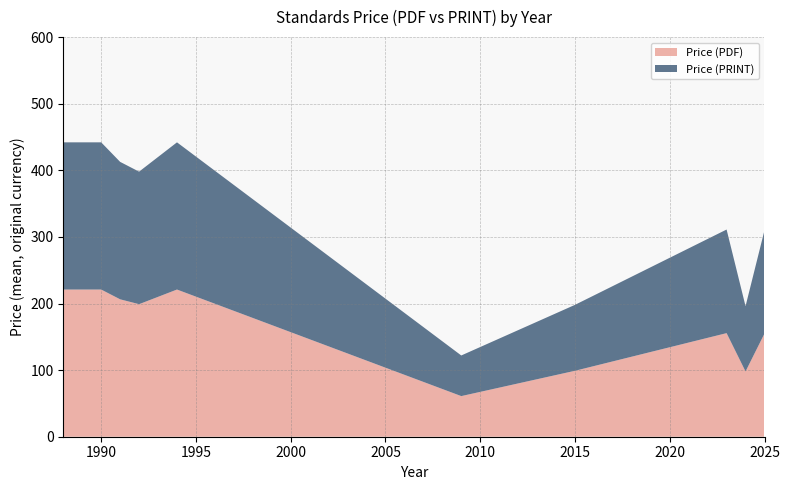

Does the chart have visible grid lines?

Yes